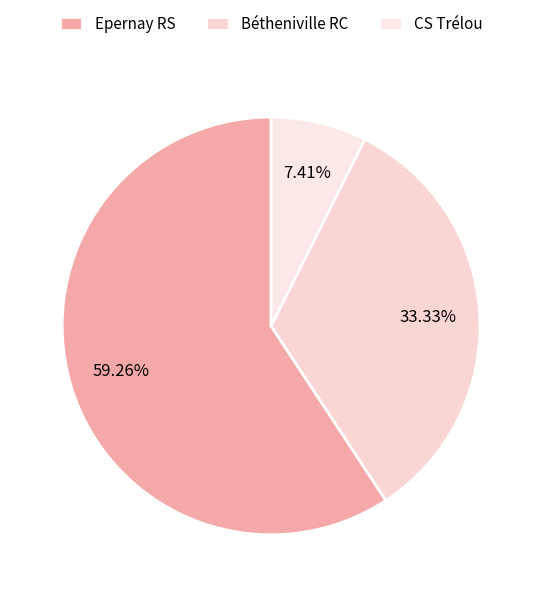

How many slices are in this pie chart?

3